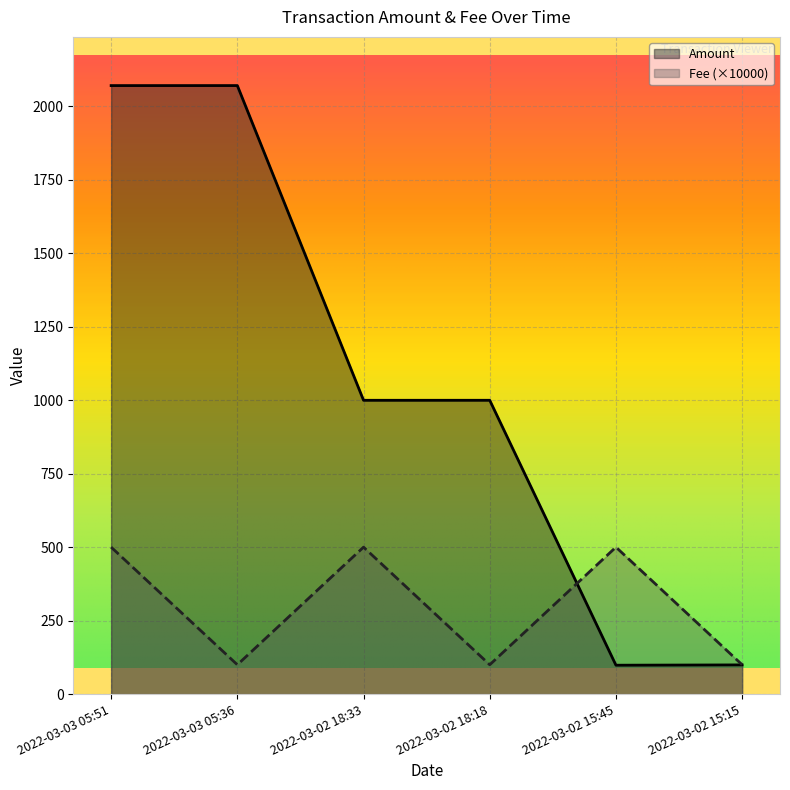

What is the label of the 5th point from the right?

2022-03-03 05:36